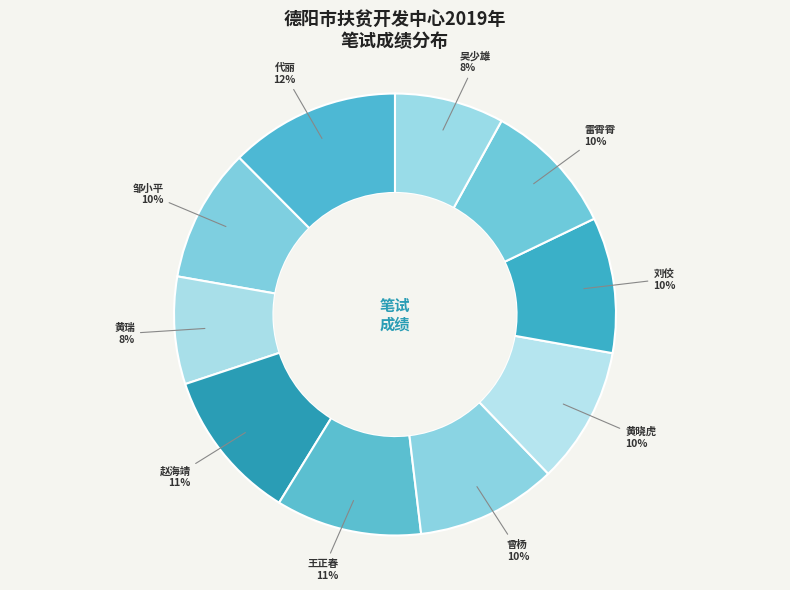

Count the number of slices in the pie.

10